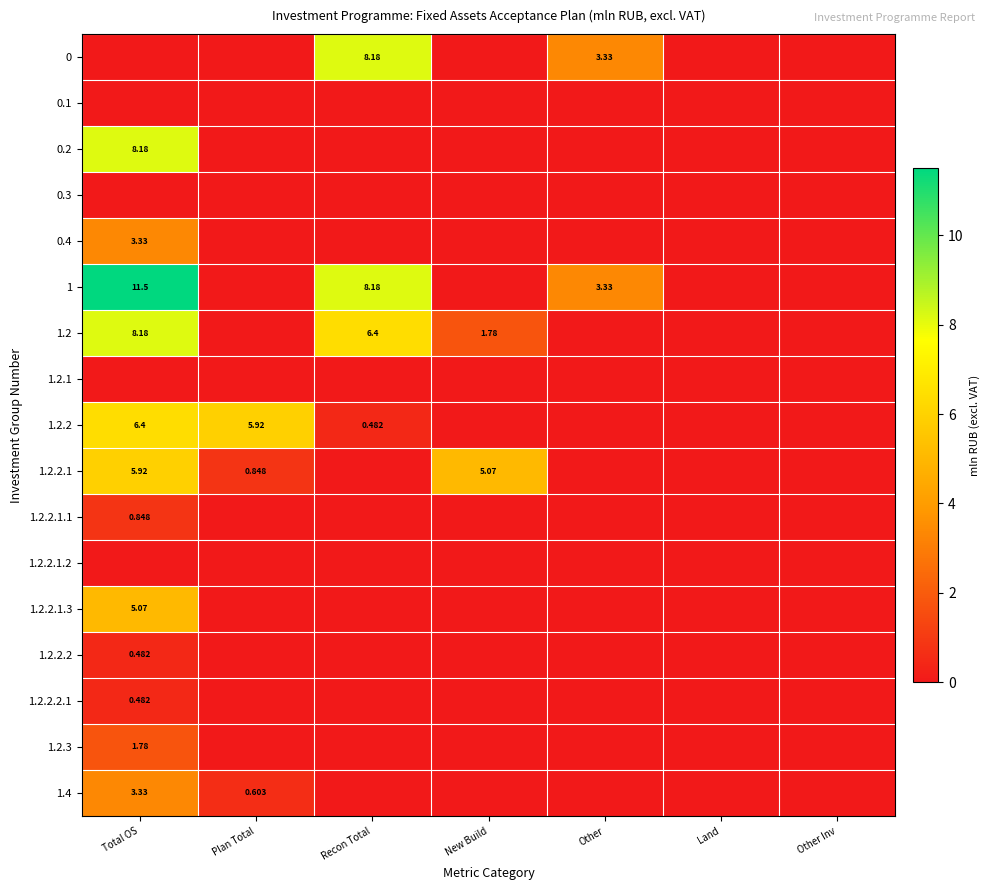

Is it true that 1.2.2.2.1 equals 0.0 at Recon Total?

True